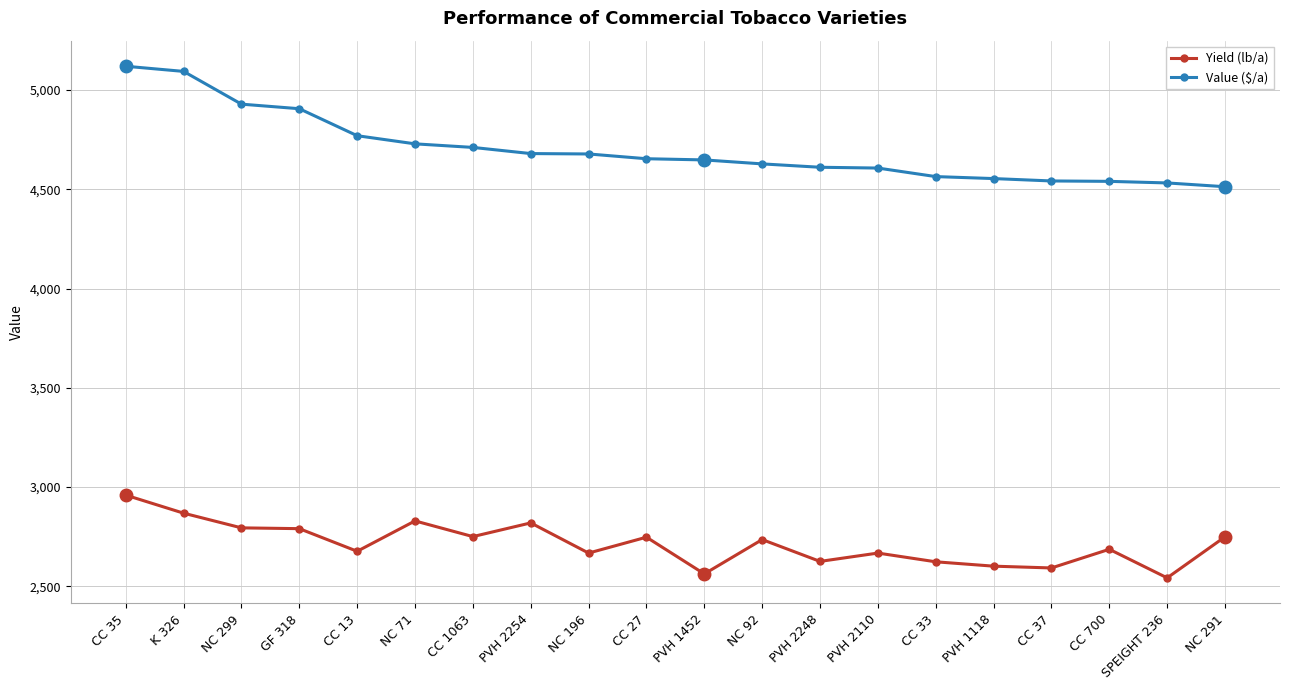

Which series has the widest spread of values?

Value ($/a)